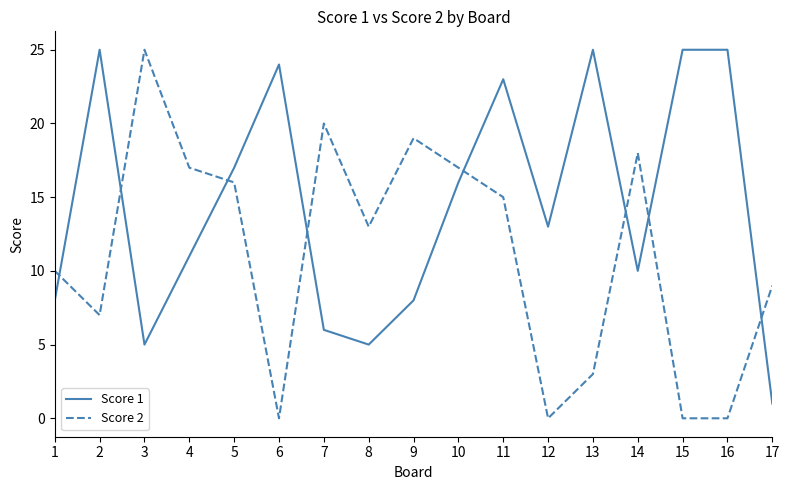

How many times do Score 1 and Score 2 cross each other?

8